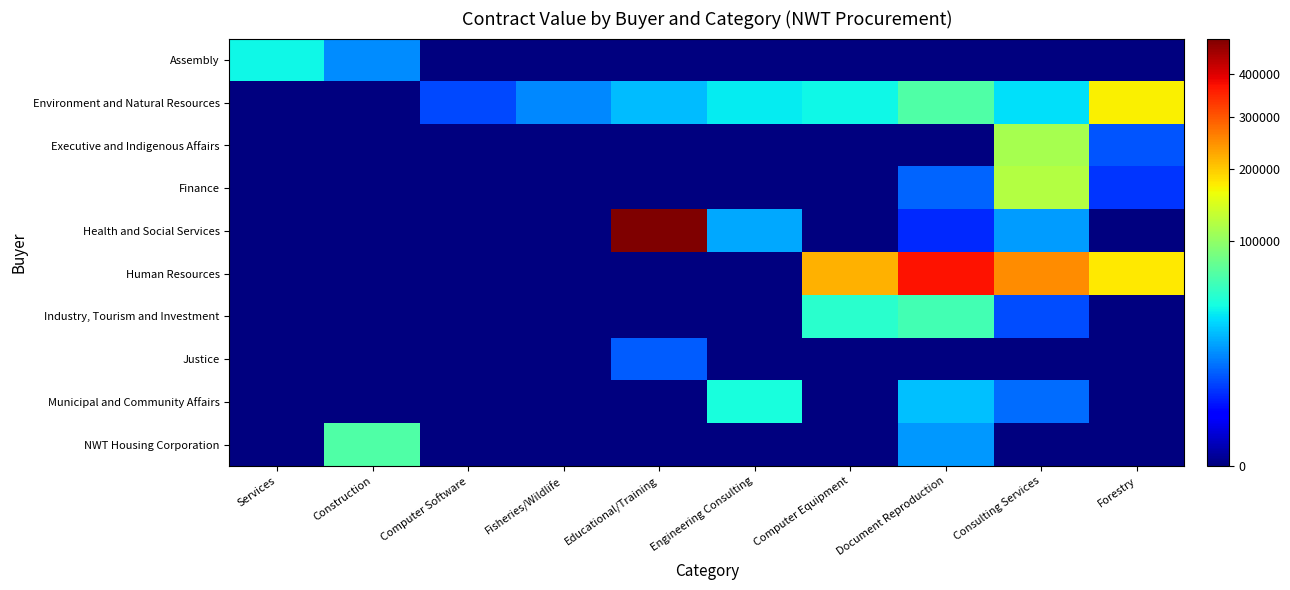

What is the total value across all series at Computer Equipment?

311160.0